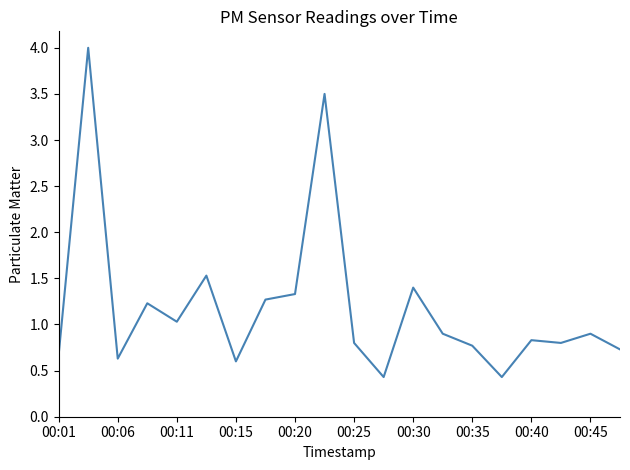

What is the maximum value shown in the chart?

4.0